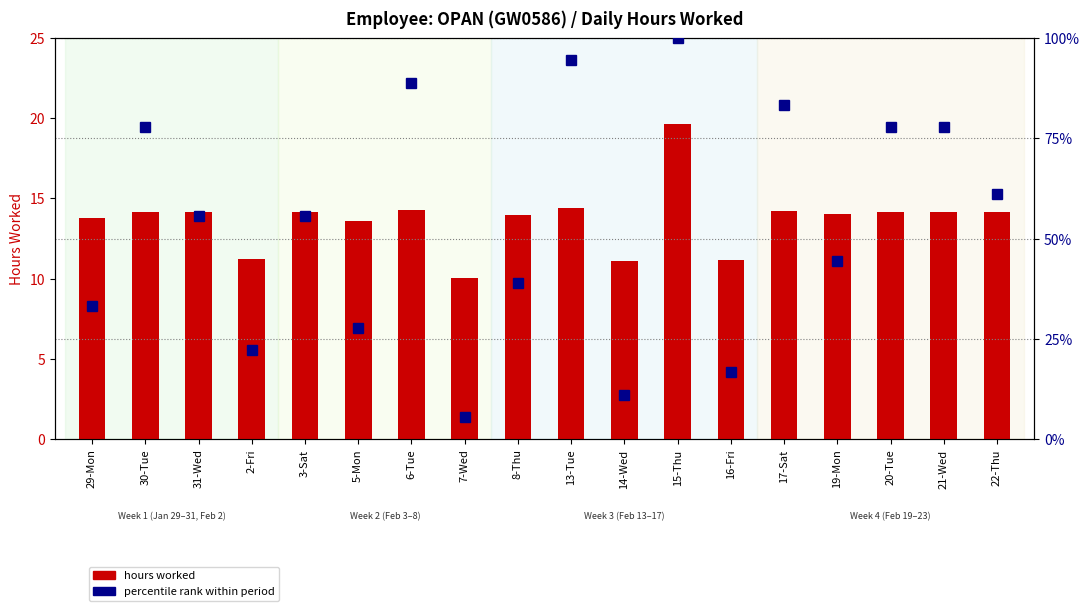

List the series in order of their peak value, lowest first.

hours worked, percentile rank within period